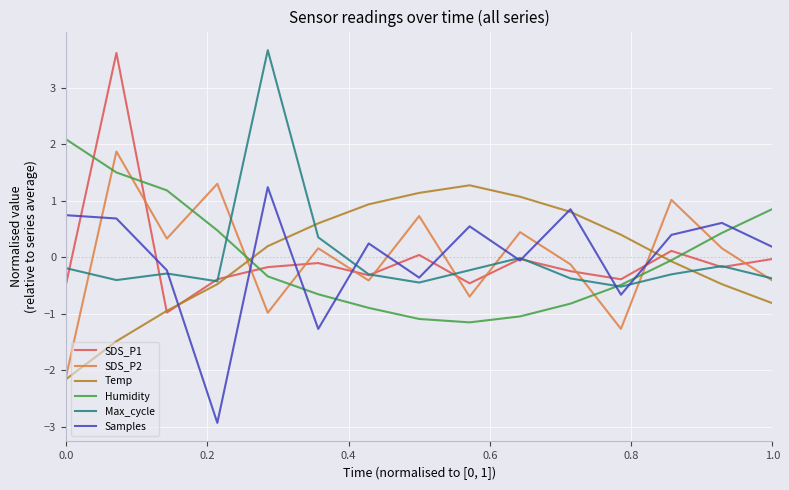

What is the greatest value displayed?

3.7